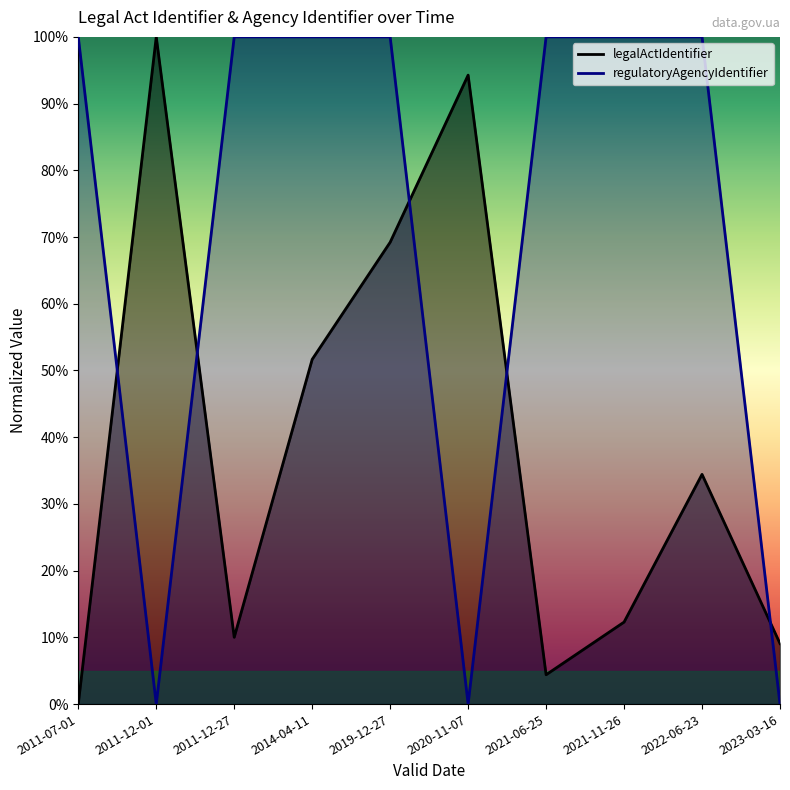

How many lines are shown in the chart?

2